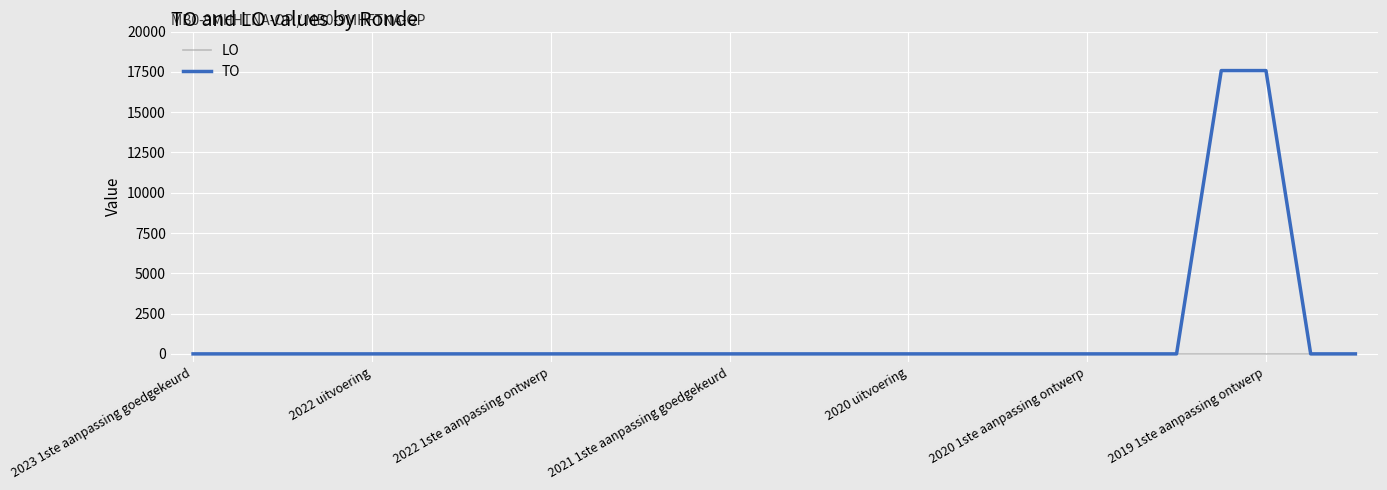

Does the chart display data point markers on the line(s)?

No